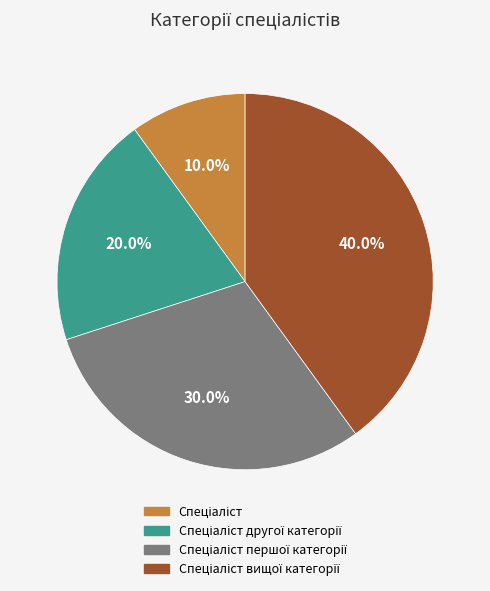

How many slices are in this pie chart?

4